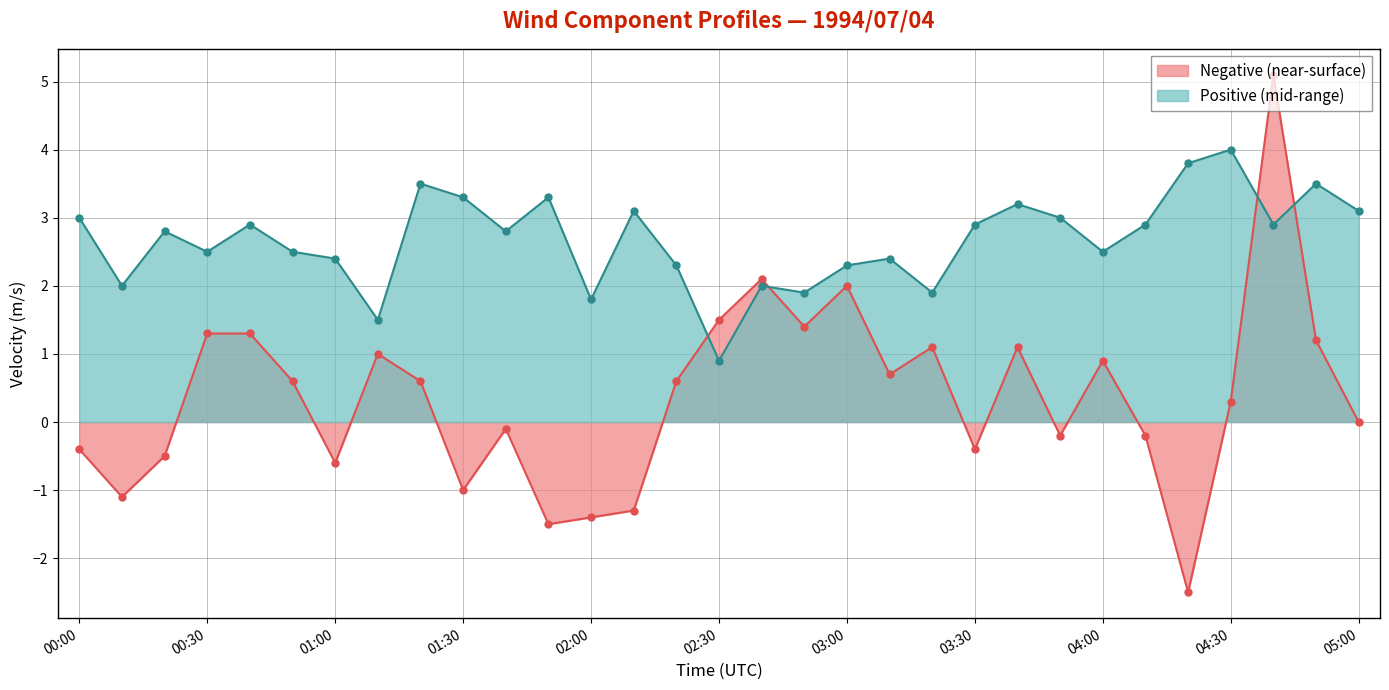

What is the spread (max minus min) of values at 04:20?

6.3